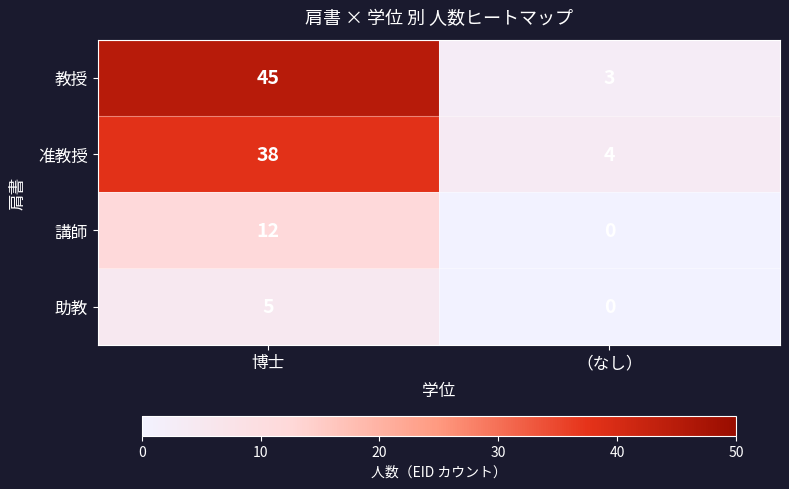

True or false: 助教 has a value of 3 at 博士.

False